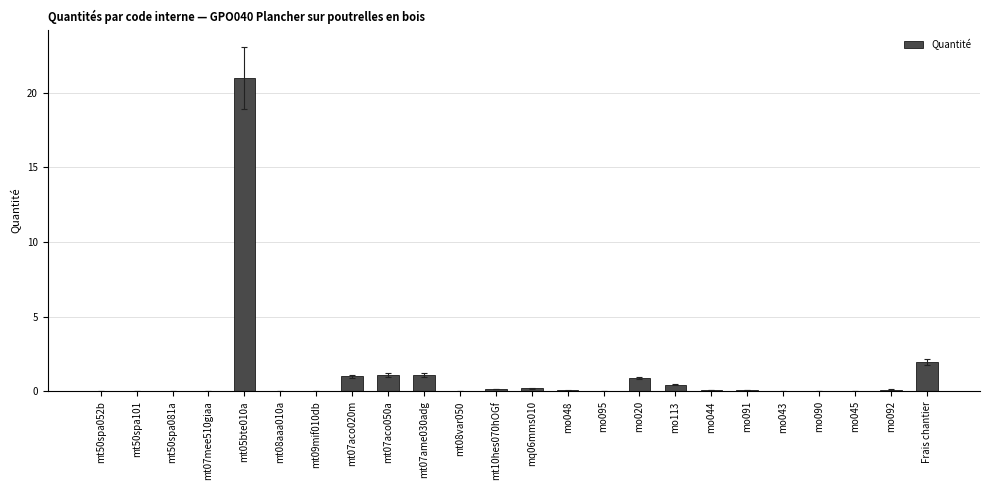

Is it true that the value at mt05bte010a is 21.0?

True